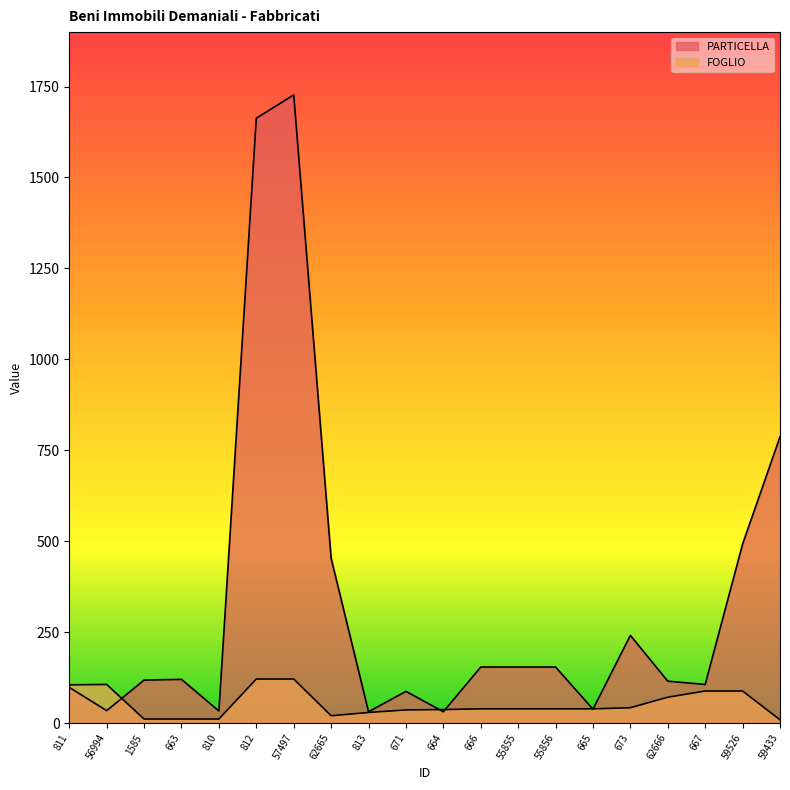

Where do FOGLIO and PARTICELLA first cross each other?

56994 and 1585